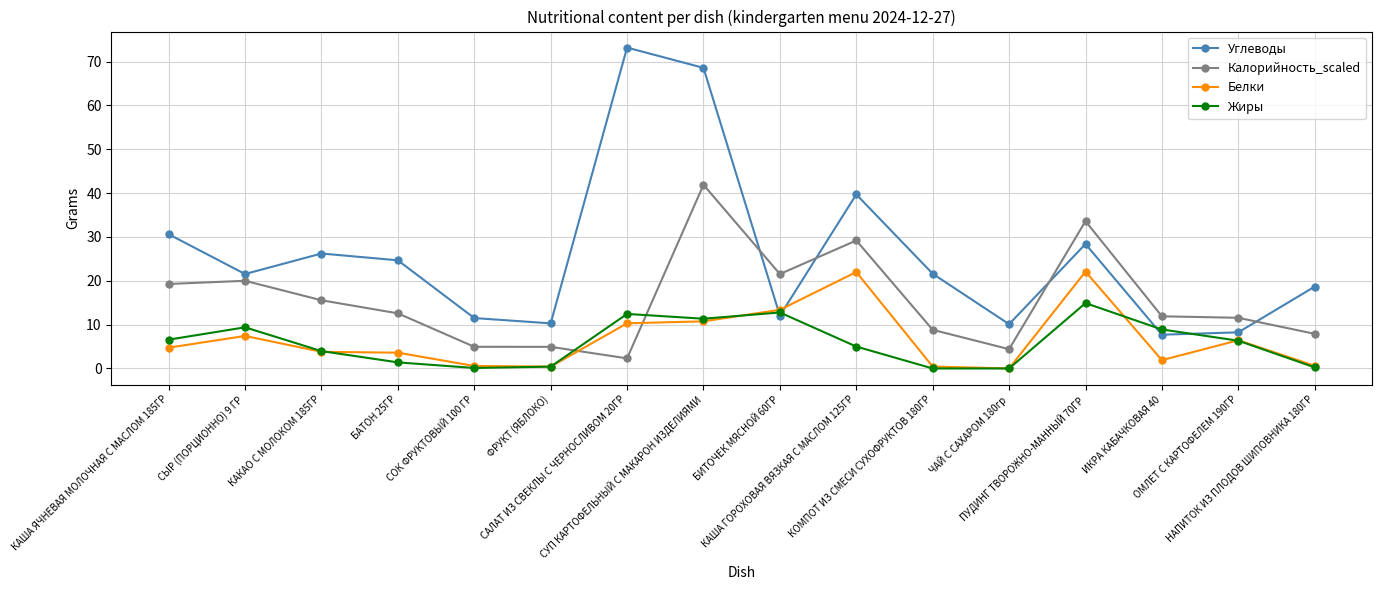

Which series has the largest range (max minus min)?

Углеводы